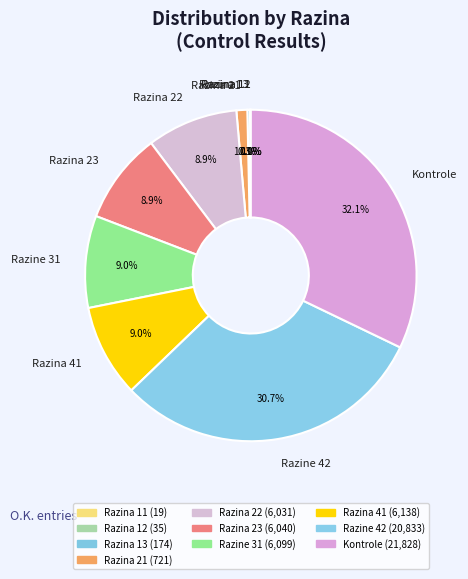

Is there a majority slice in this chart?

No